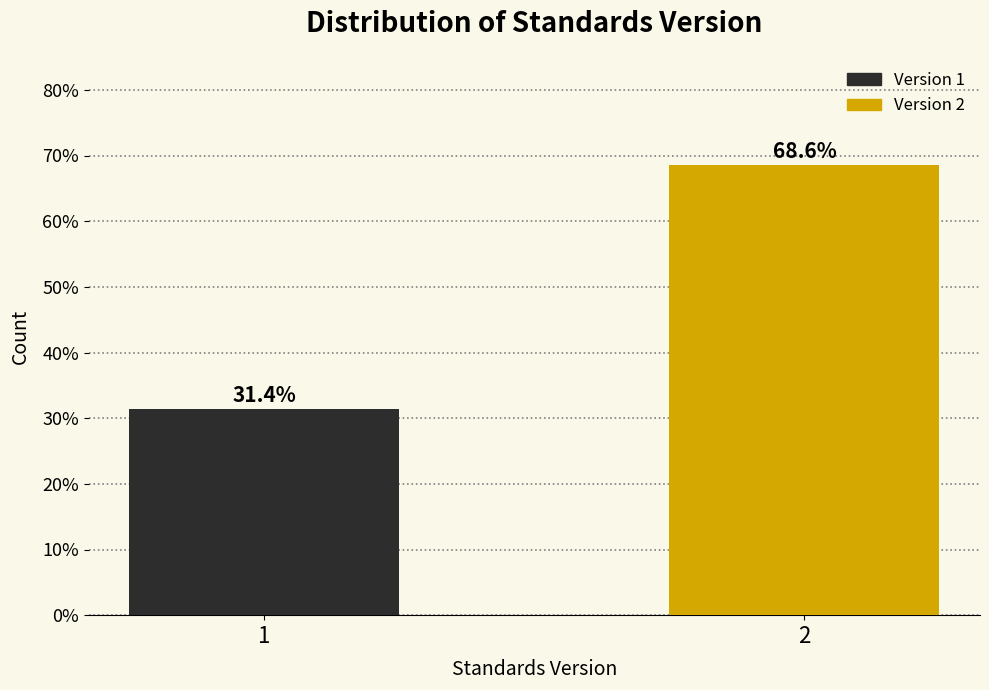

Reading left to right, extract all data points from this chart.

31.4	68.6